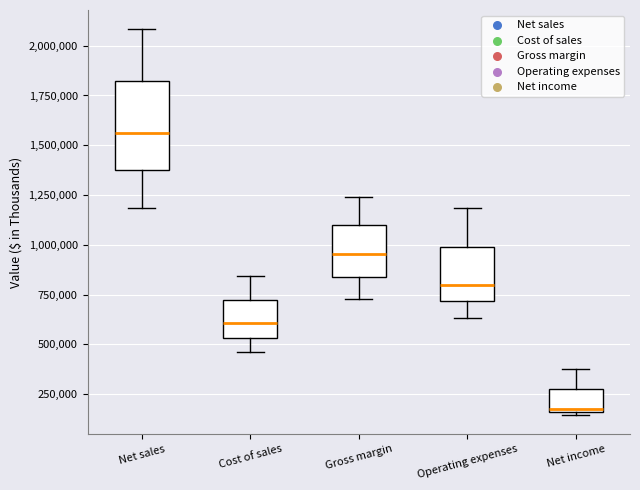

Which box is the tallest, from its lower edge to its upper edge?

Net sales